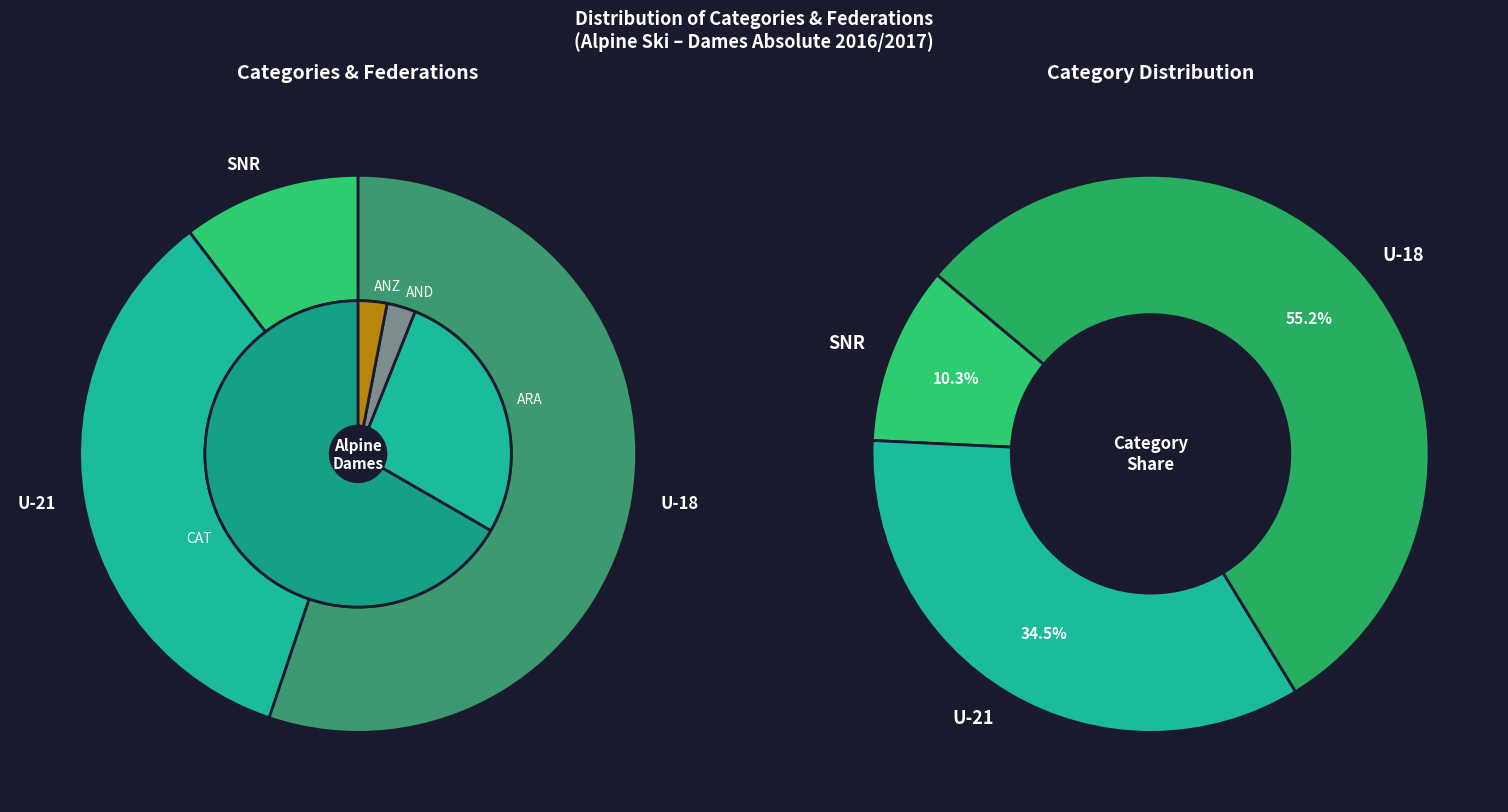

The U-21 slice represents 43% of the pie. True or false?

False